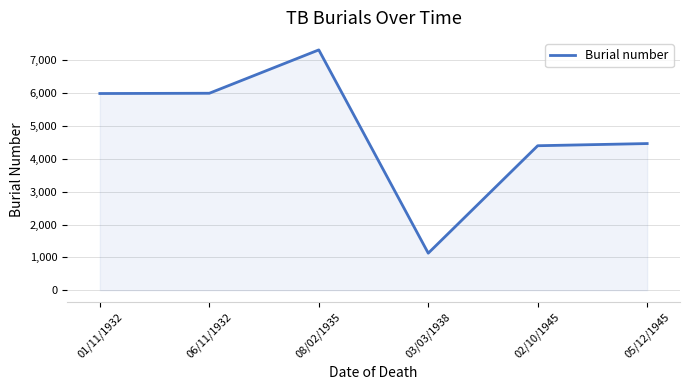

What is the sum of the values at 01/11/1932 and 02/10/1945?

10388